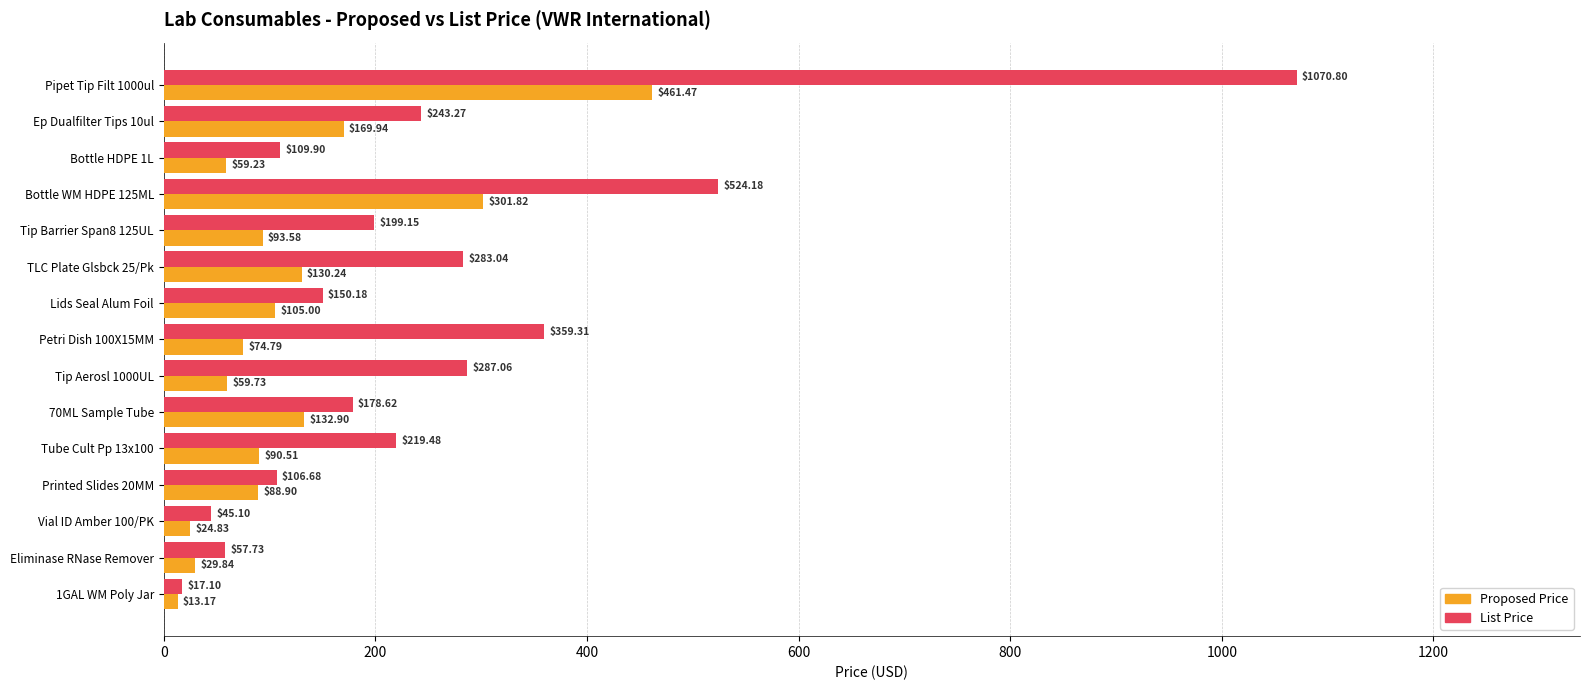

List the series in order of their peak value, lowest first.

Proposed Price, List Price